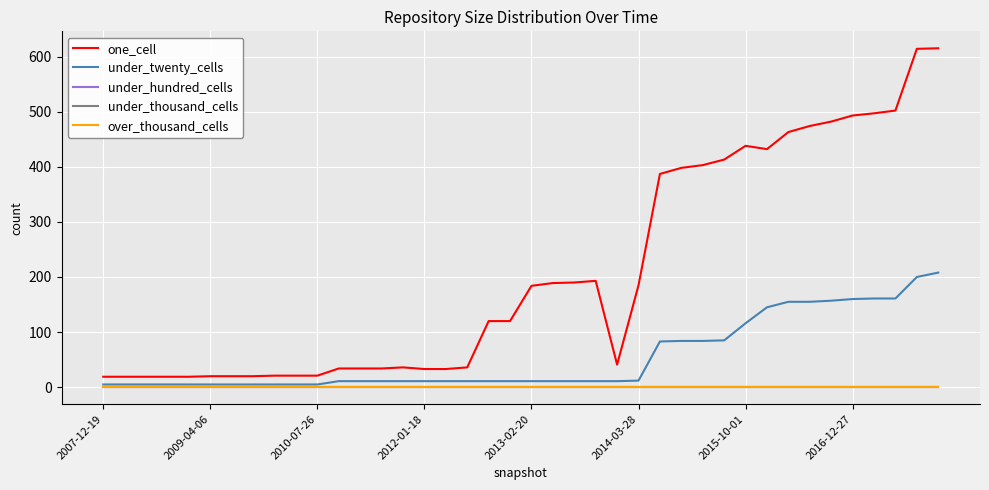

How many lines are shown in the chart?

5